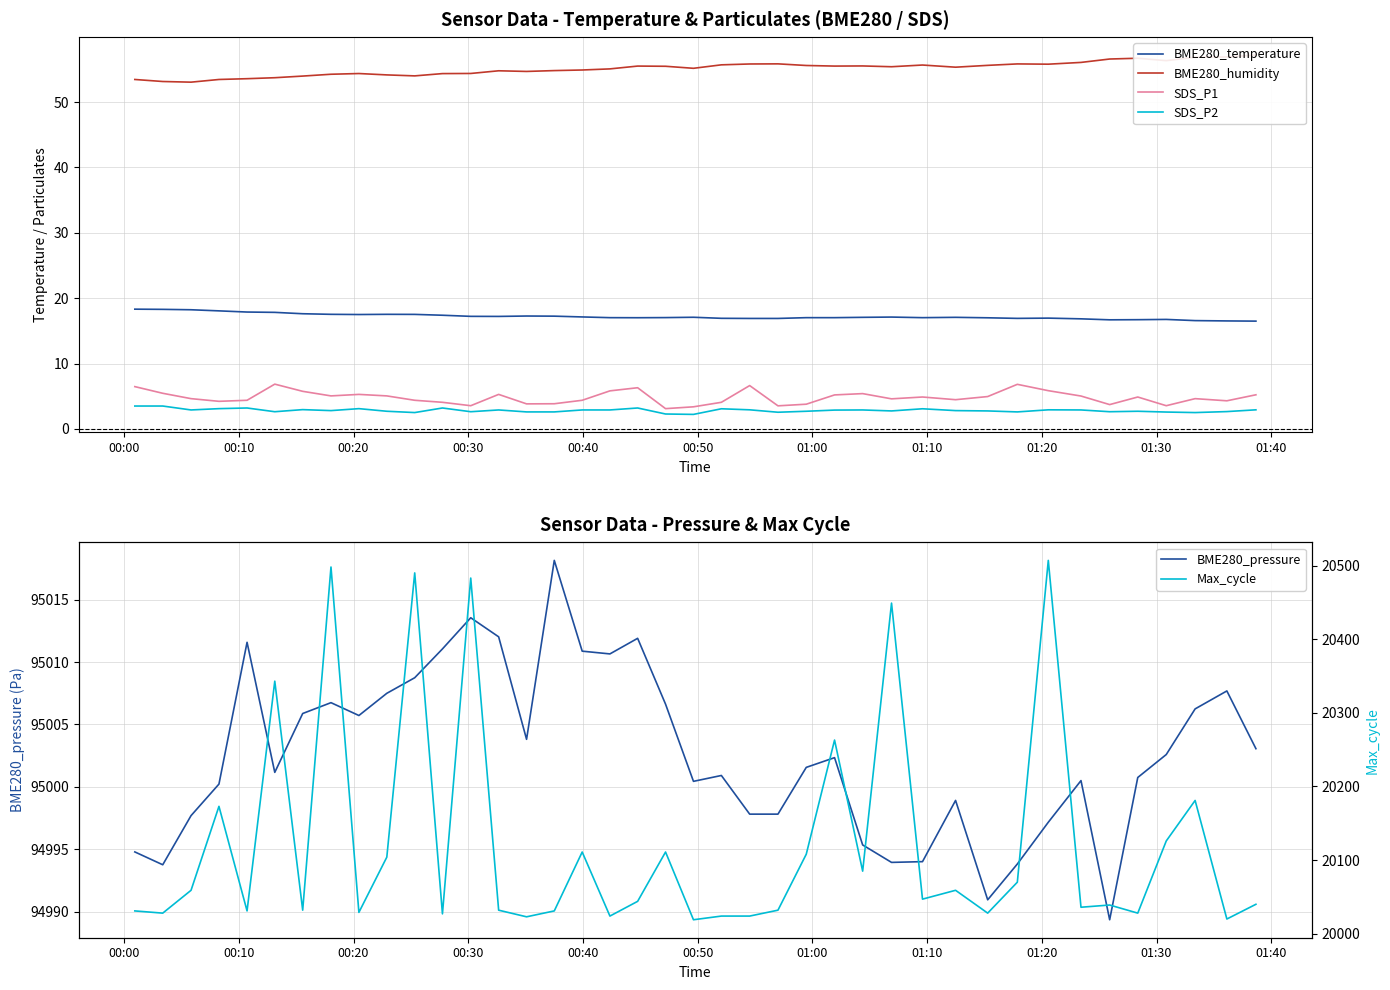

What is the value of the BME280_temperature point at the 35th from the left?

16.7